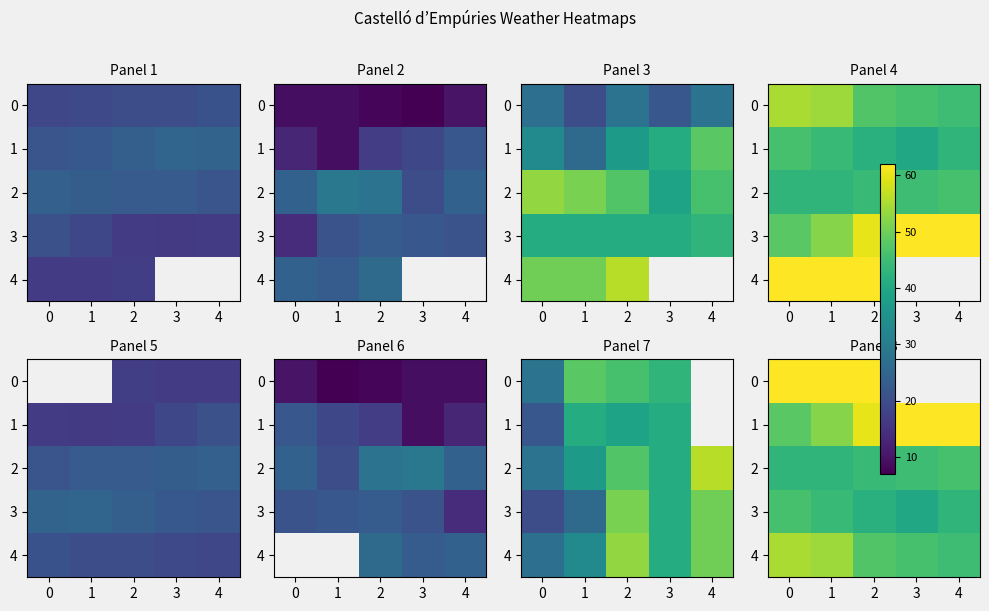

What is the sum of all 1 values?

284.0